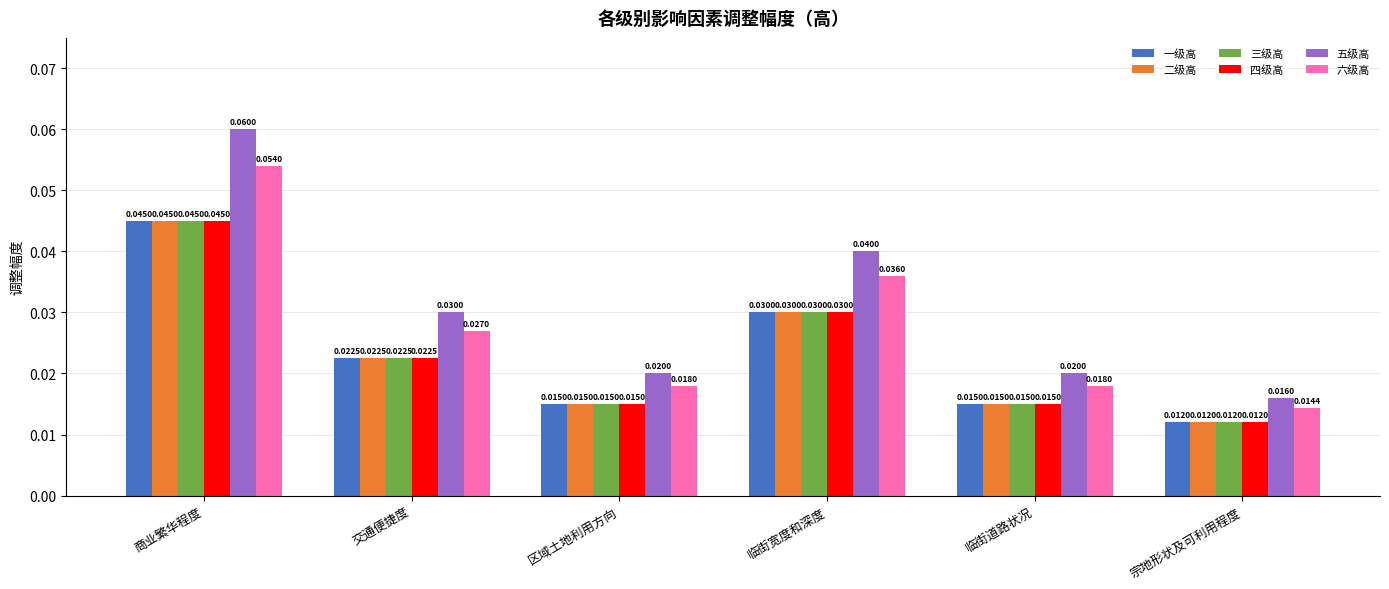

How many groups of bars are there?

6